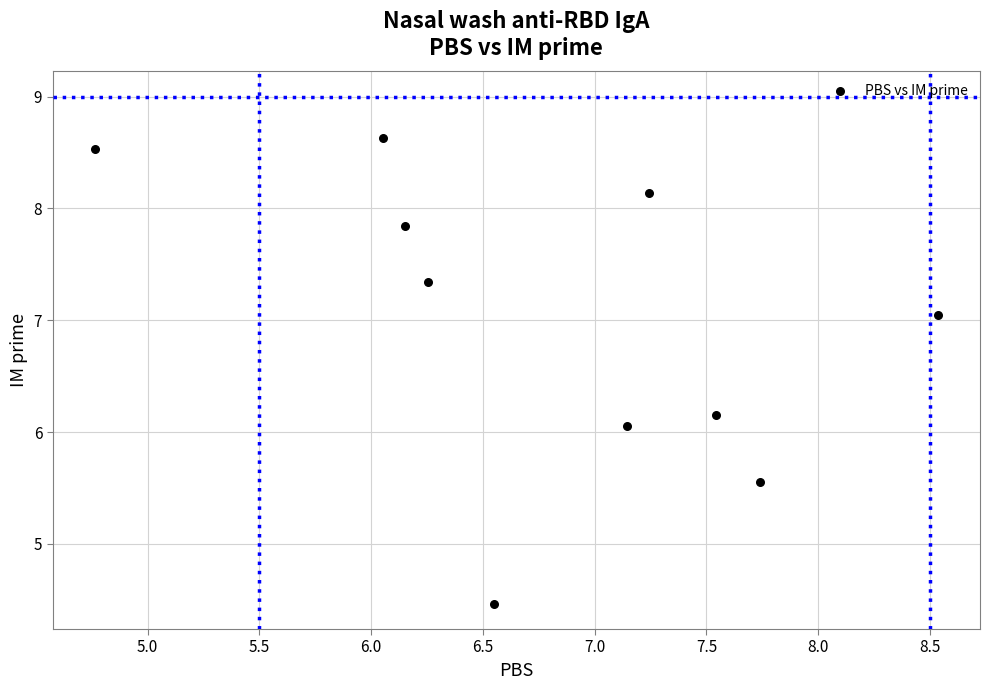

What is the range of X values (max minus min)?

3.8